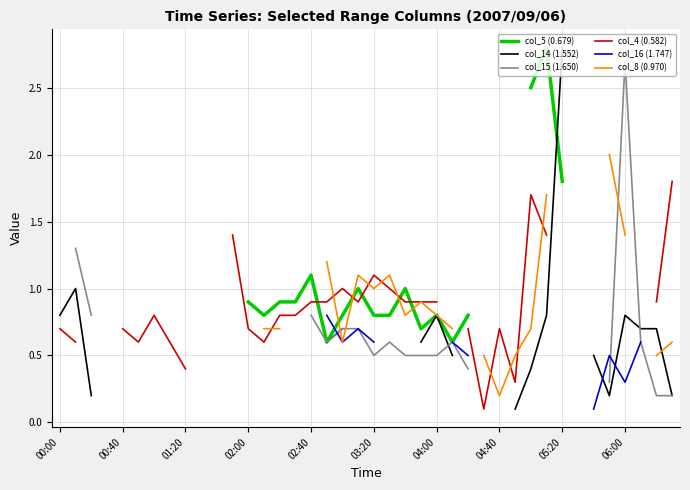

Does the chart have visible grid lines?

Yes